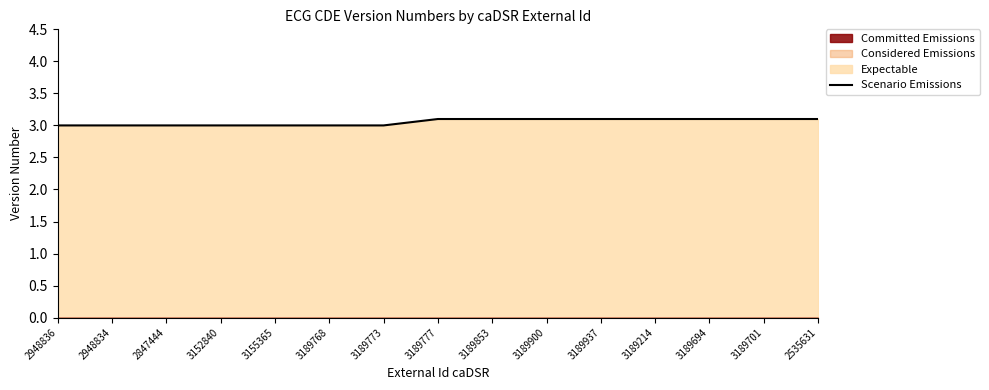

What is the value of the 15th point from the left?

3.1